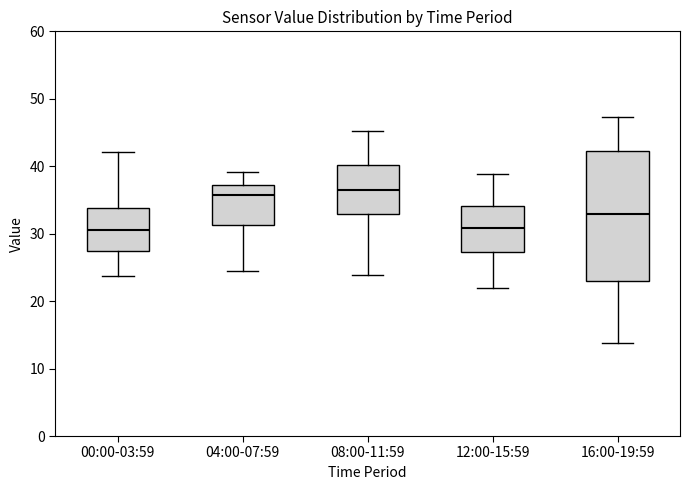

Where does the lower whisker of the box for 12:00-15:59 end on the y-axis? The values are not printed on the chart, so give them approximately, as read against the axis.

22